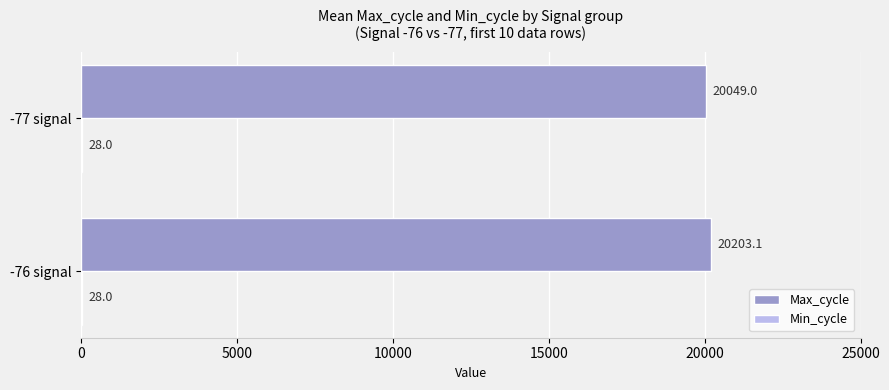

The Max_cycle series shows 28937.0 at -77 signal. True or false?

False